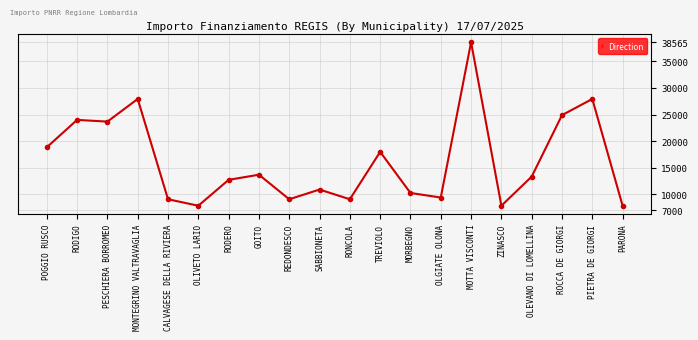

How many interior local peaks (higher than both neighbors) does the data have?

7